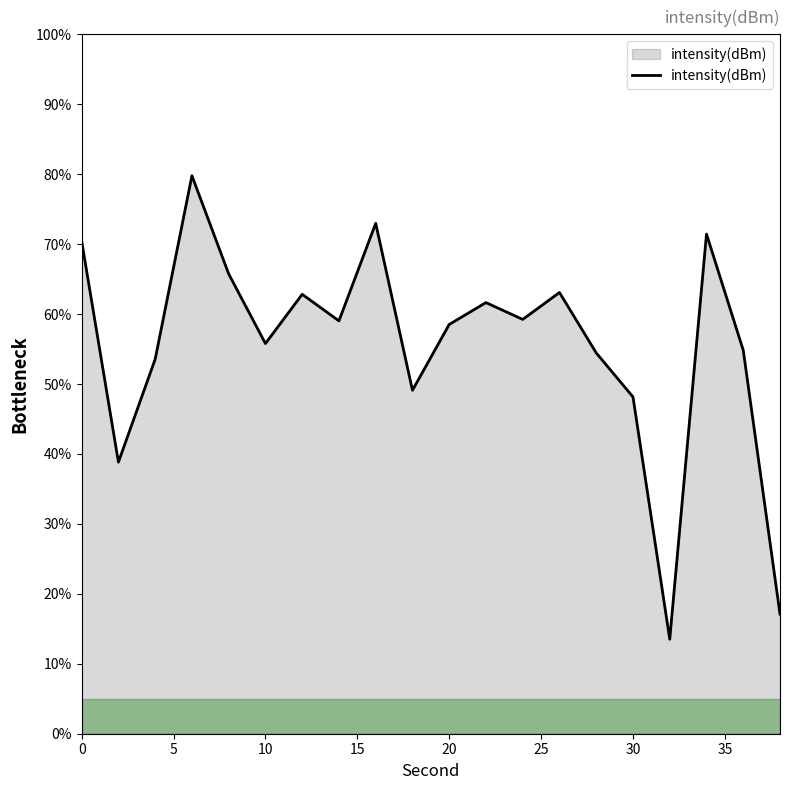

Does the chart display data point markers on the line(s)?

No